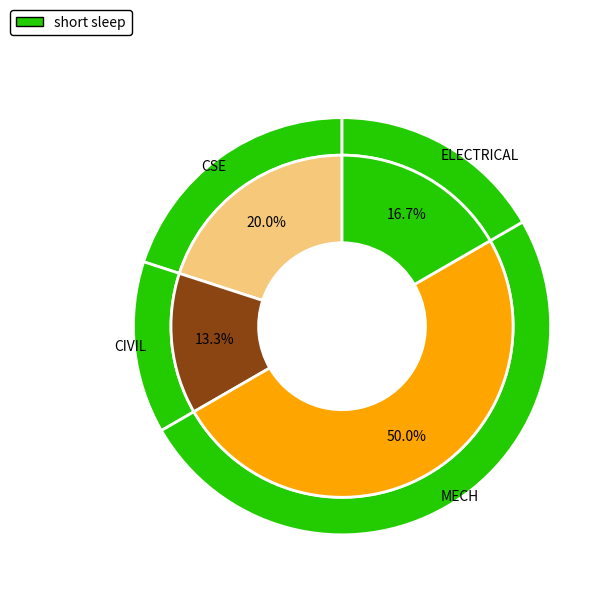

What is the largest slice in the pie chart?

MECH